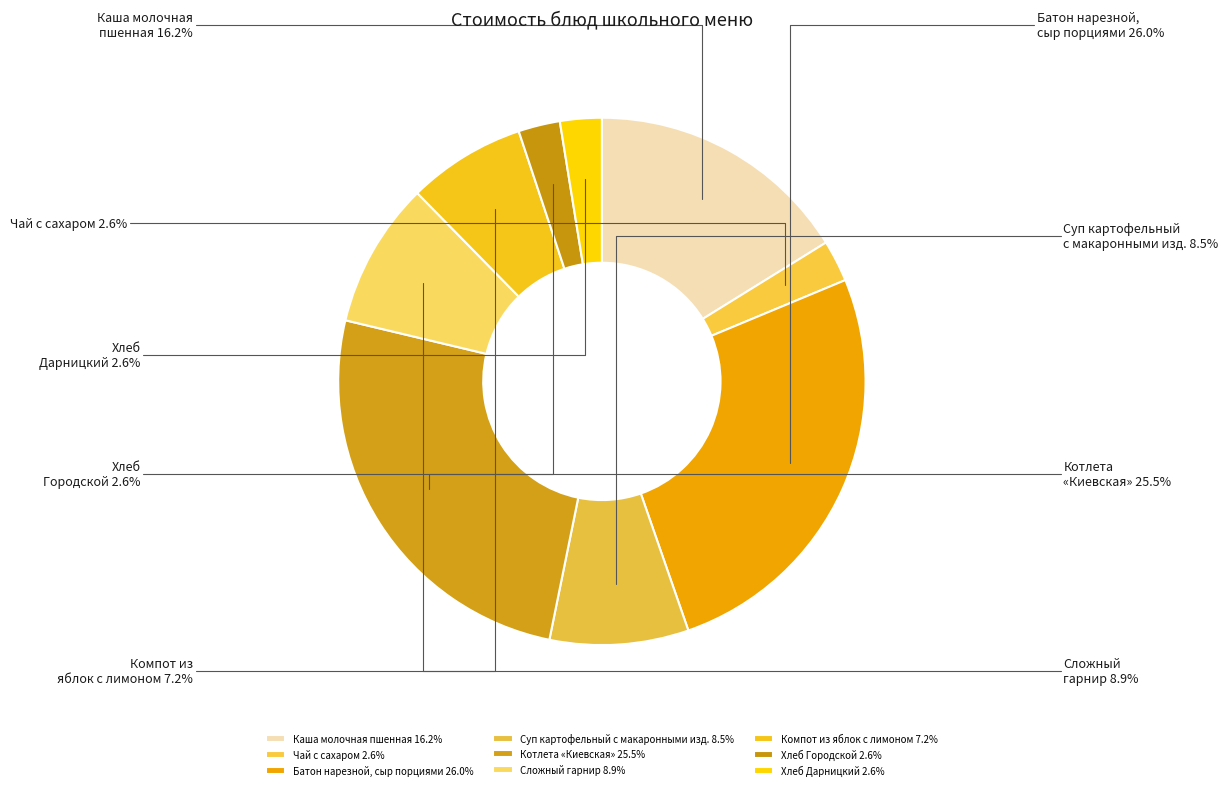

Count the number of slices in the pie.

9